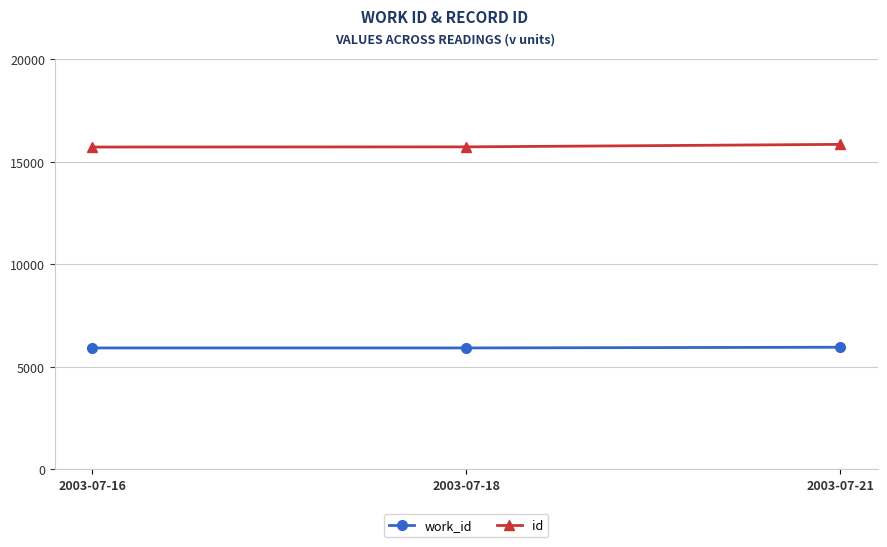

What is the difference between the work_id values at 2003-07-21 and 2003-07-18?

35